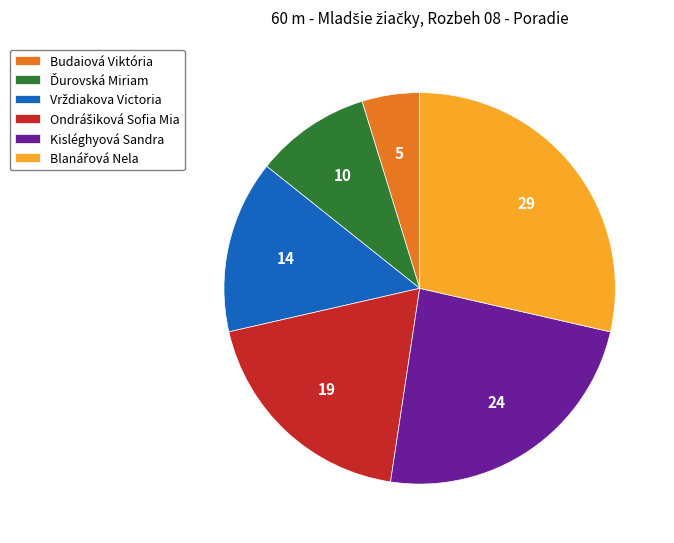

Is it true that Kisléghyová Sandra is 24% of the pie?

True